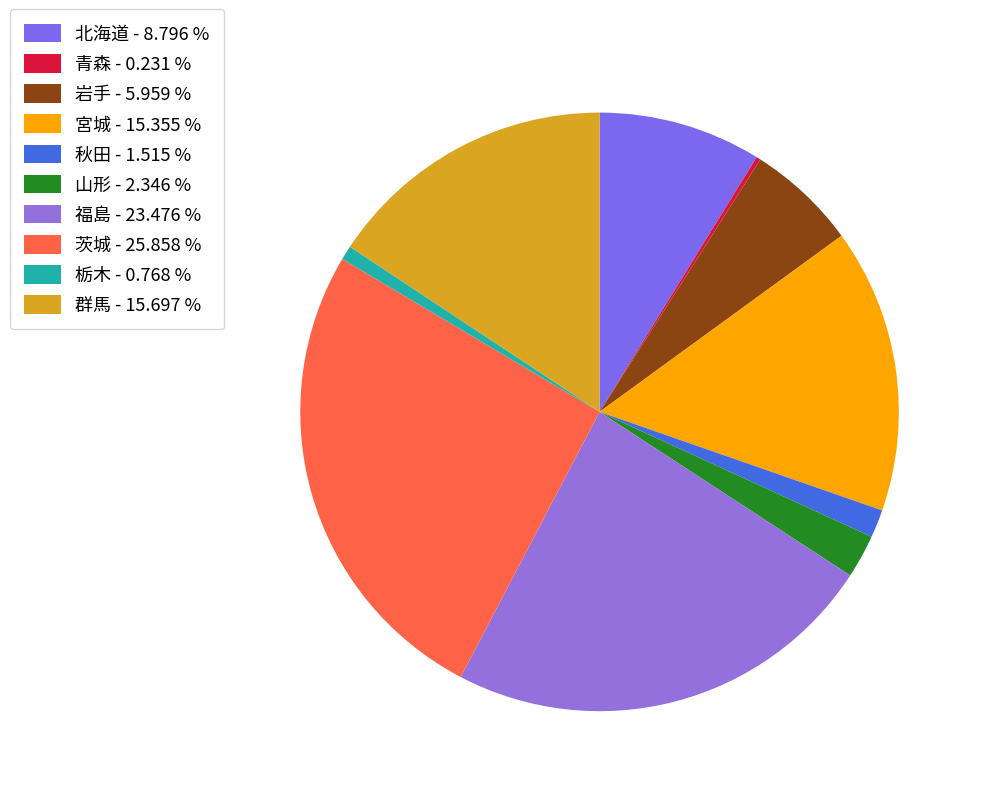

How many slices are in this pie chart?

10